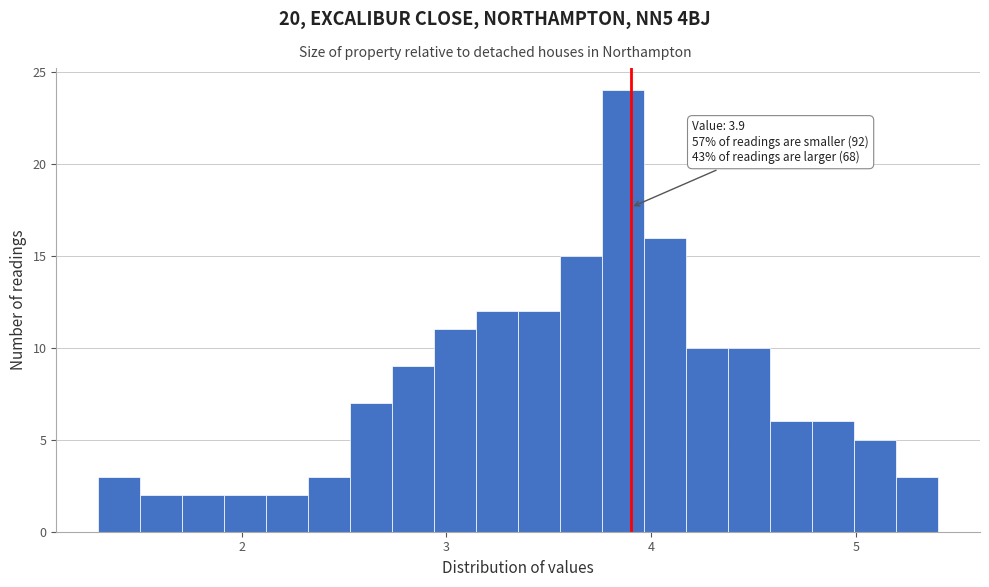

Around what value on the x-axis is the tallest bar? Give the approximate position of its centre, as read against the axis.

3.9